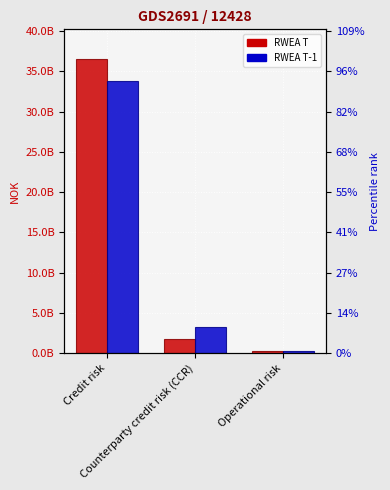

Which series changed the most between Credit risk and Operational risk?

Risk weighted exposure amounts T